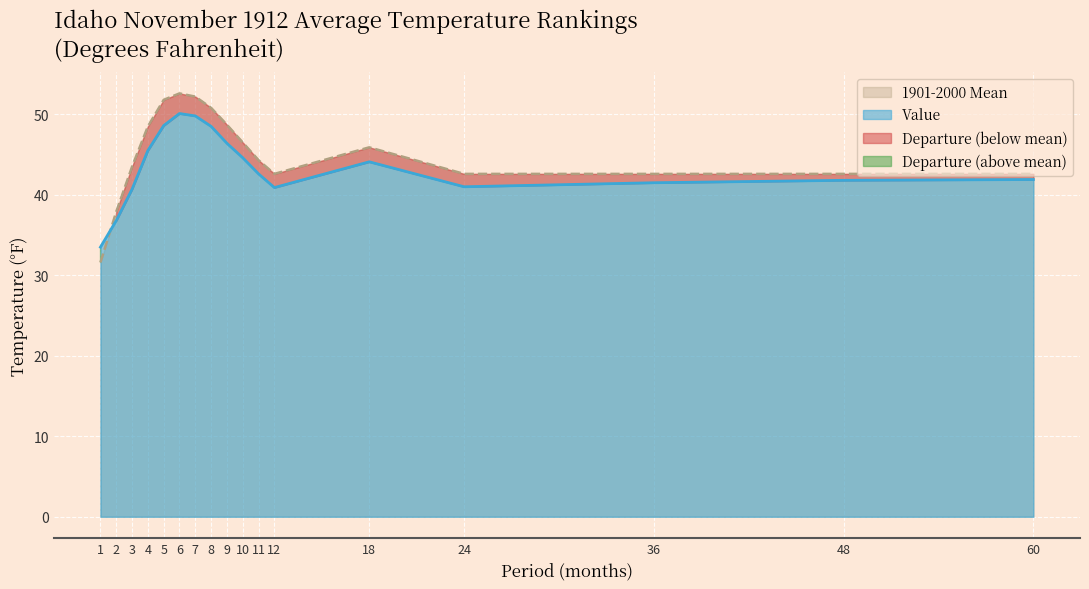

Is the value of Value at 3 greater than the value of 1901-2000 Mean at 7?

No